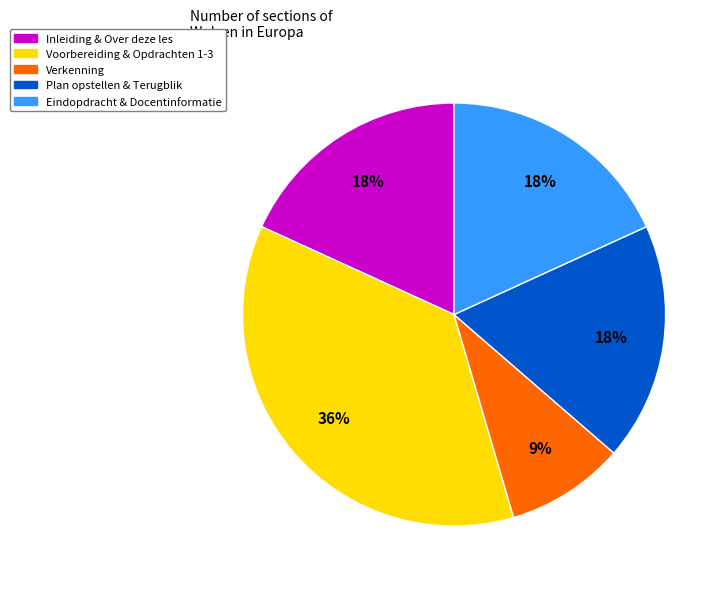

How many slices are in this pie chart?

5